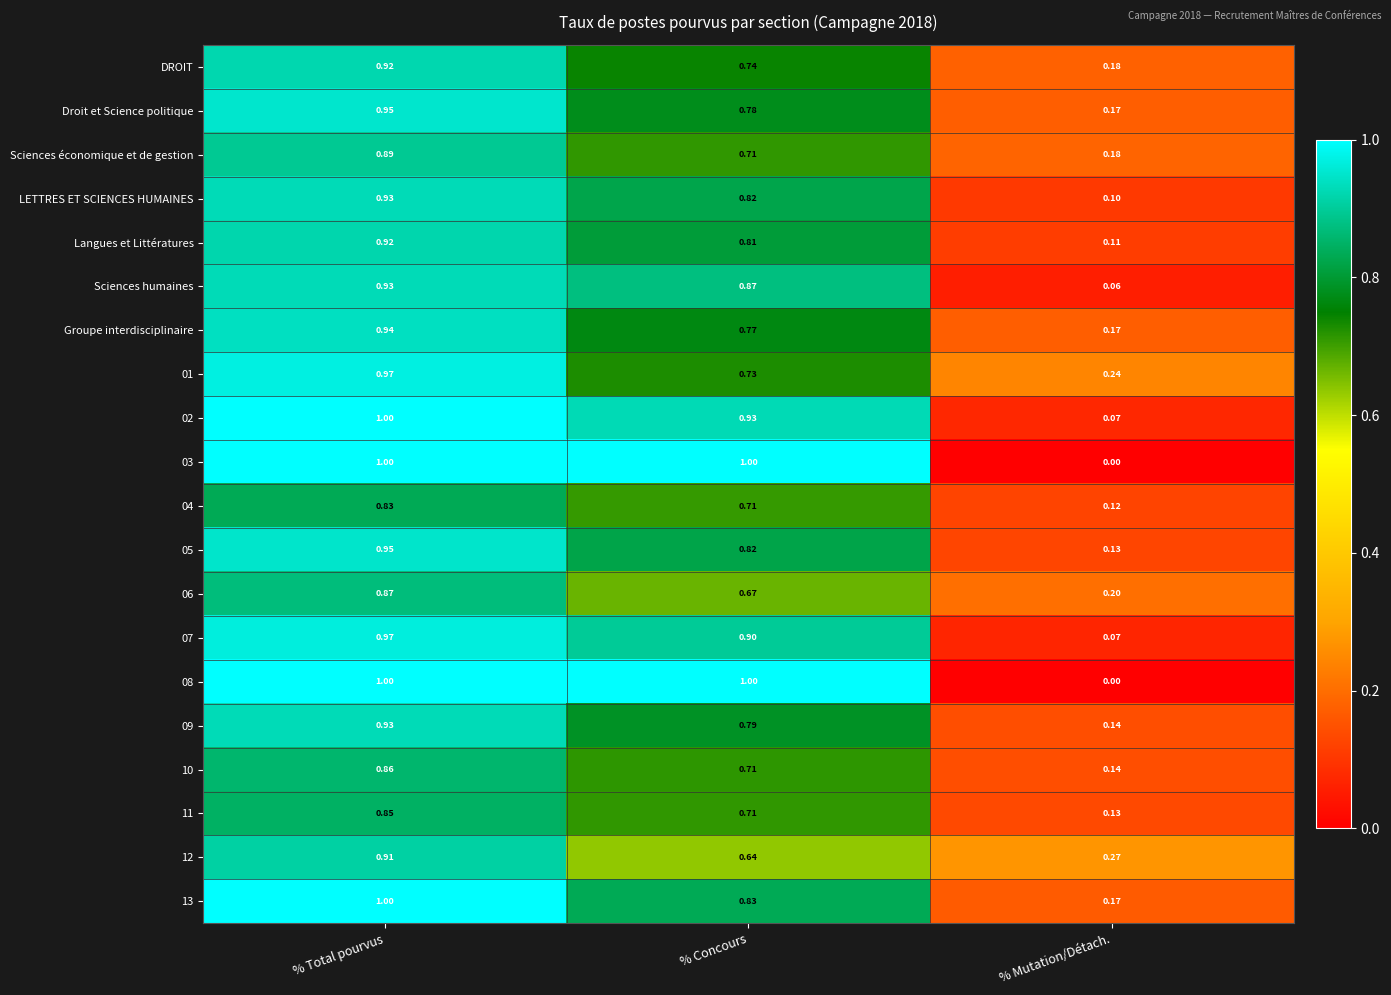

Where is 10 nearest to the value 0?

% Mutation/Détach.